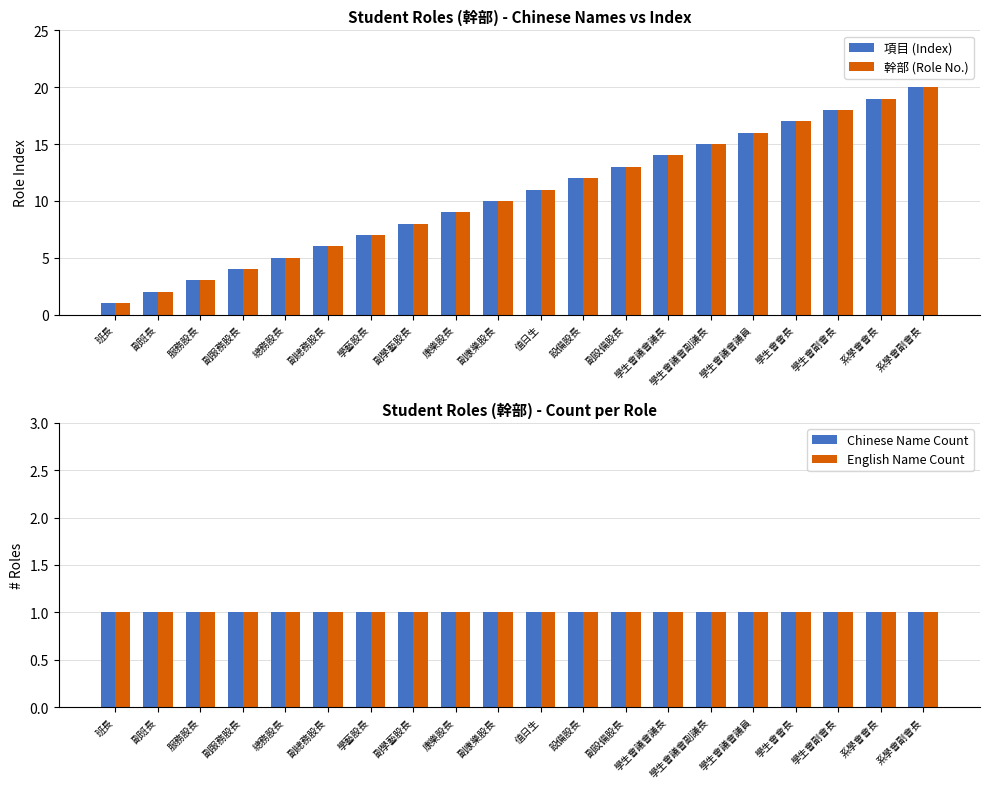

What position from the right is 值日生?

10